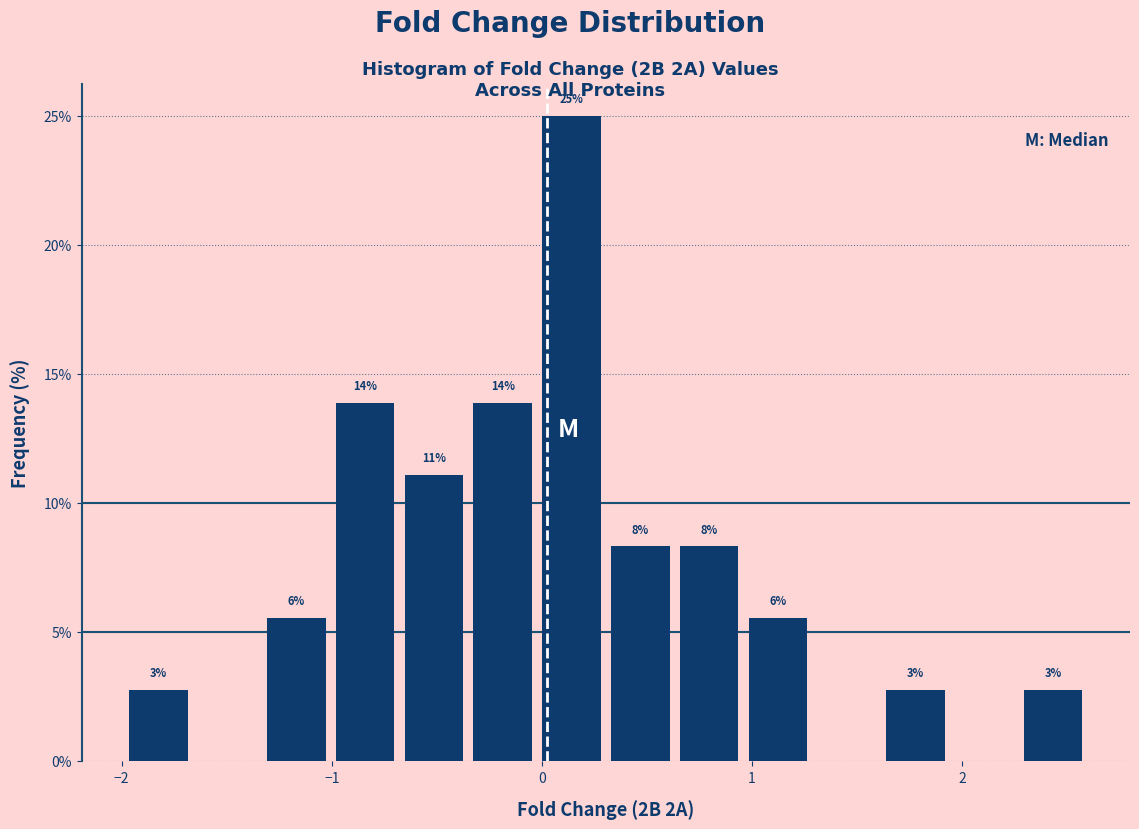

Read against the x-axis, roughly where is the centre of the tallest bar?

0.1